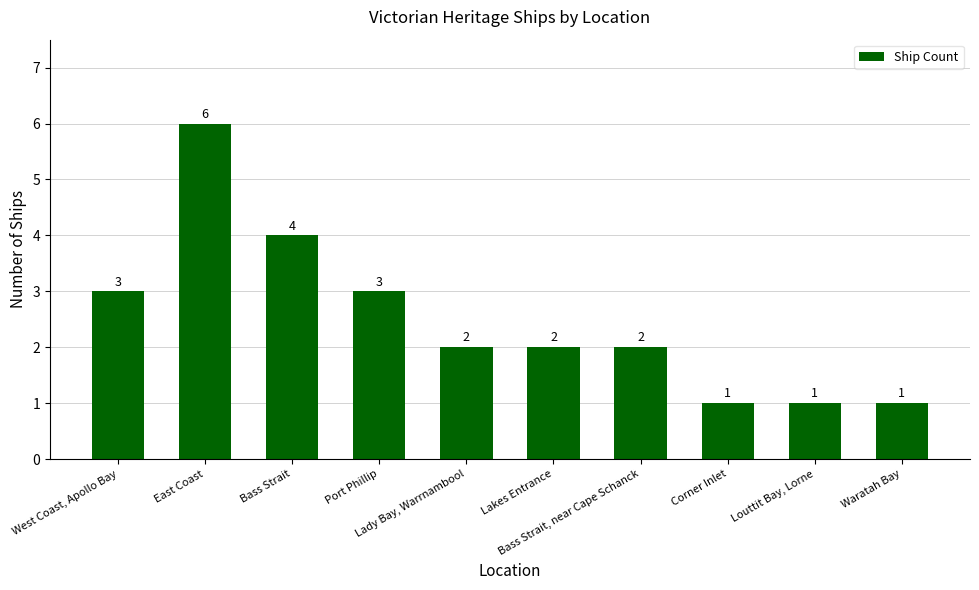

What position from the right is Bass Strait?

8